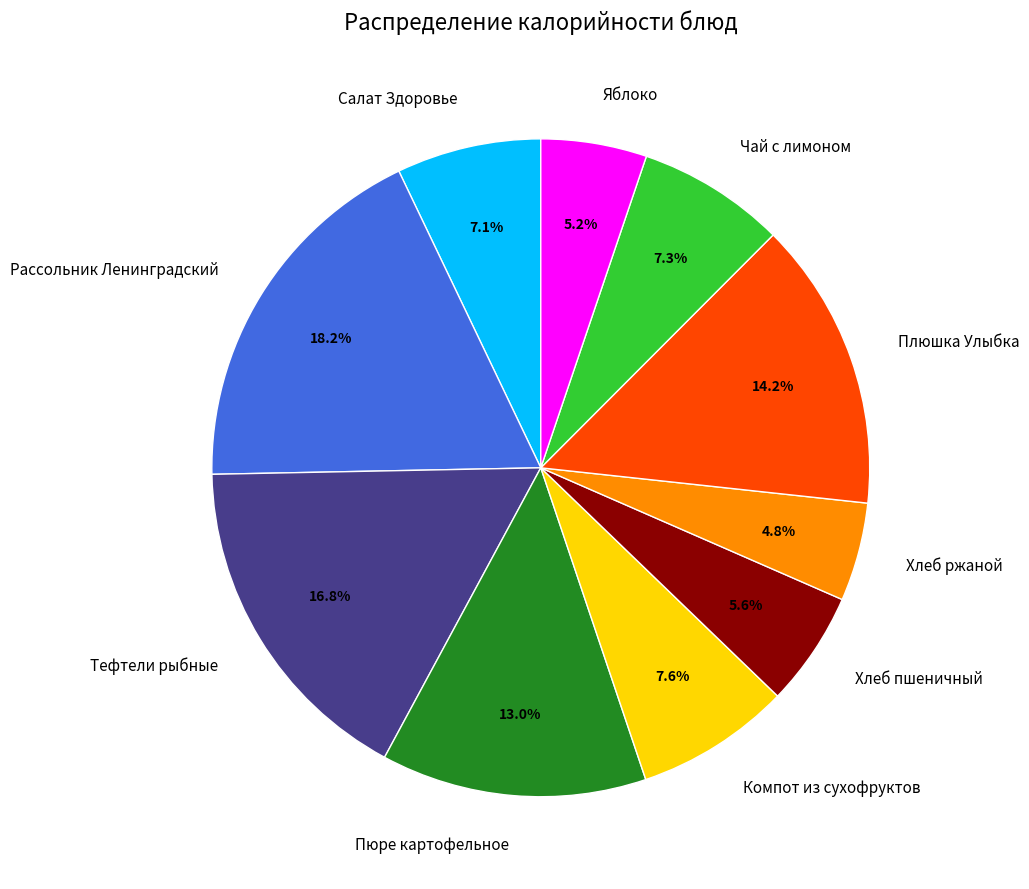

Which slice is the largest?

Рассольник Ленинградский